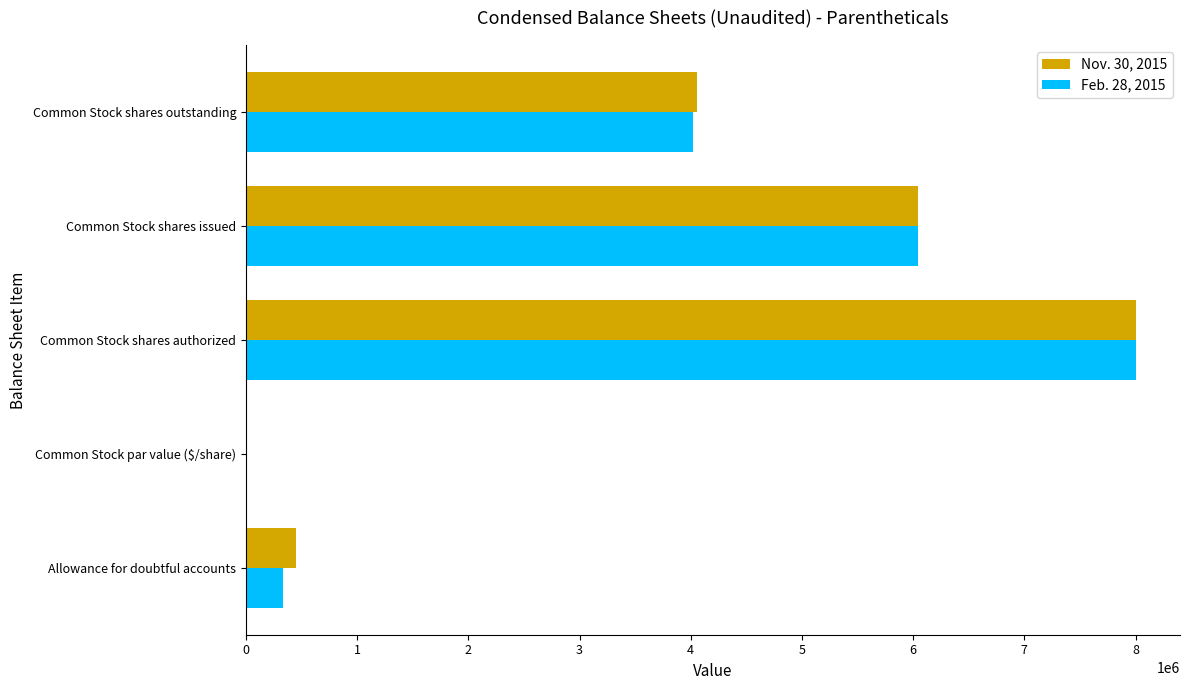

Is it true that Nov. 30, 2015 equals 5527956.3 at Common Stock shares outstanding?

False